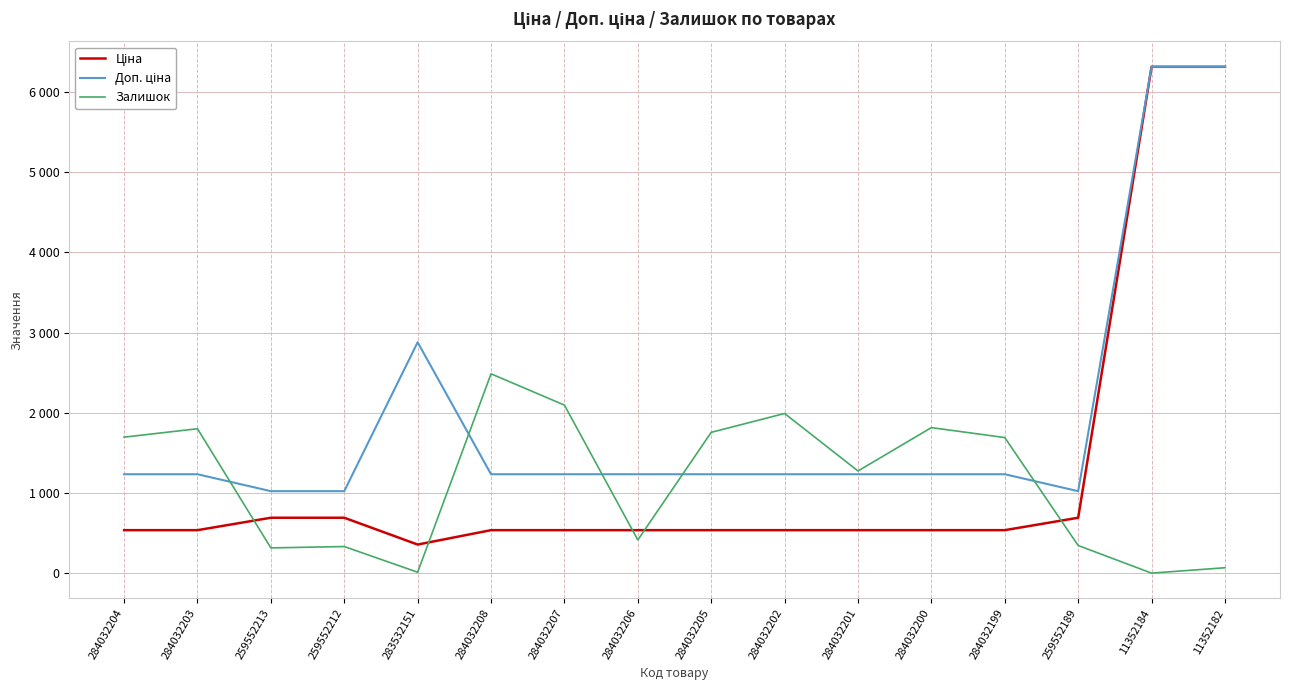

Reading right to left, list all the values displayed in this chart.

Ціна: 11352182=6308.8	11352184=6308.8	259552189=693.7	284032199=539.0	284032200=539.0	284032201=539.0	284032202=539.0	284032205=539.0	284032206=539.0	284032207=539.0	284032208=539.0	283532151=359.9	259552212=693.7	259552213=693.7	284032203=539.0	284032204=539.0
Доп. ціна: 11352182=6308.8	11352184=6308.8	259552189=1024.6	284032199=1235.4	284032200=1235.4	284032201=1235.4	284032202=1235.4	284032205=1235.4	284032206=1235.4	284032207=1235.4	284032208=1235.4	283532151=2878.8	259552212=1024.6	259552213=1024.6	284032203=1235.4	284032204=1235.4
Залишок: 11352182=71.0	11352184=4.0	259552189=348.0	284032199=1692.0	284032200=1816.0	284032201=1276.0	284032202=1992.0	284032205=1757.0	284032206=417.0	284032207=2096.0	284032208=2486.0	283532151=15.0	259552212=335.0	259552213=318.0	284032203=1802.0	284032204=1697.0